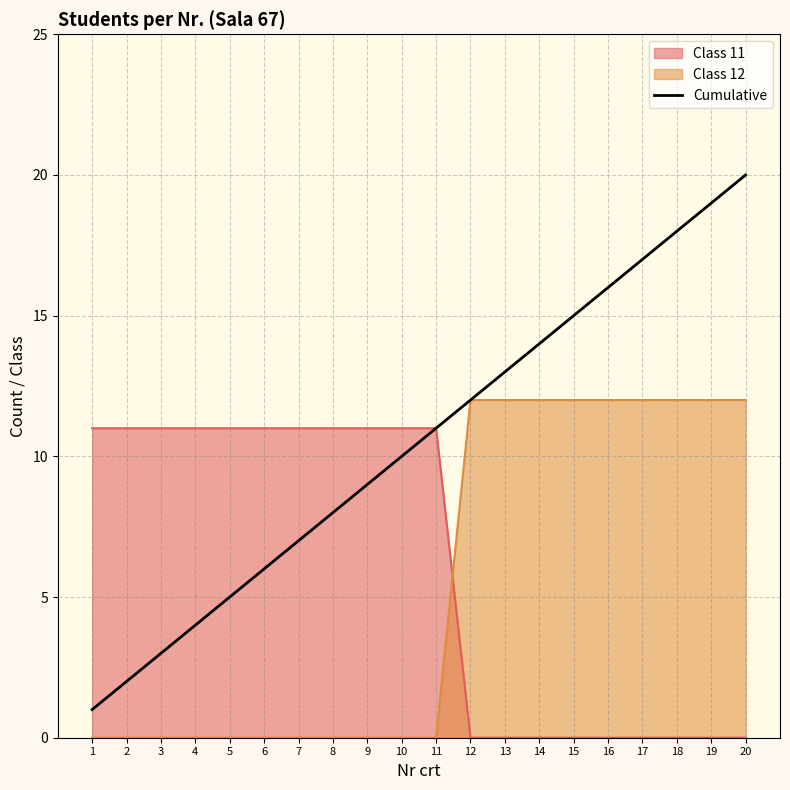

What is the sum of the values at 2 and 20?

22